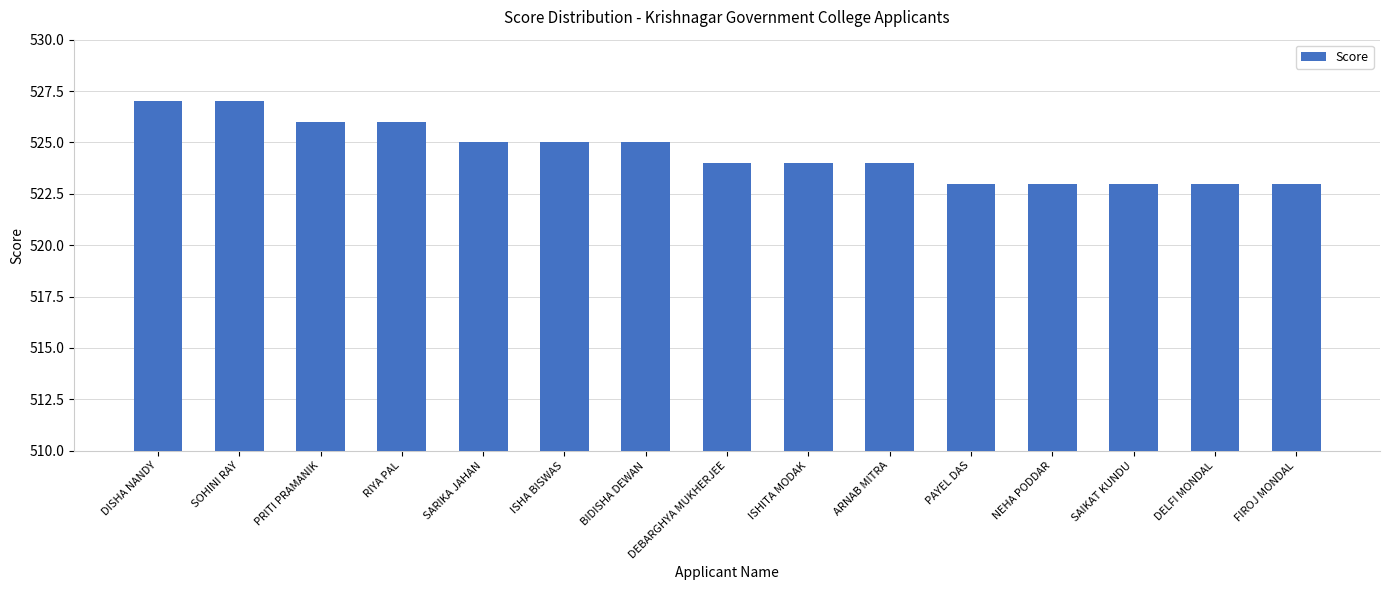

Reading left to right, list all the values displayed in this chart.

527	527	526	526	525	525	525	524	524	524	523	523	523	523	523